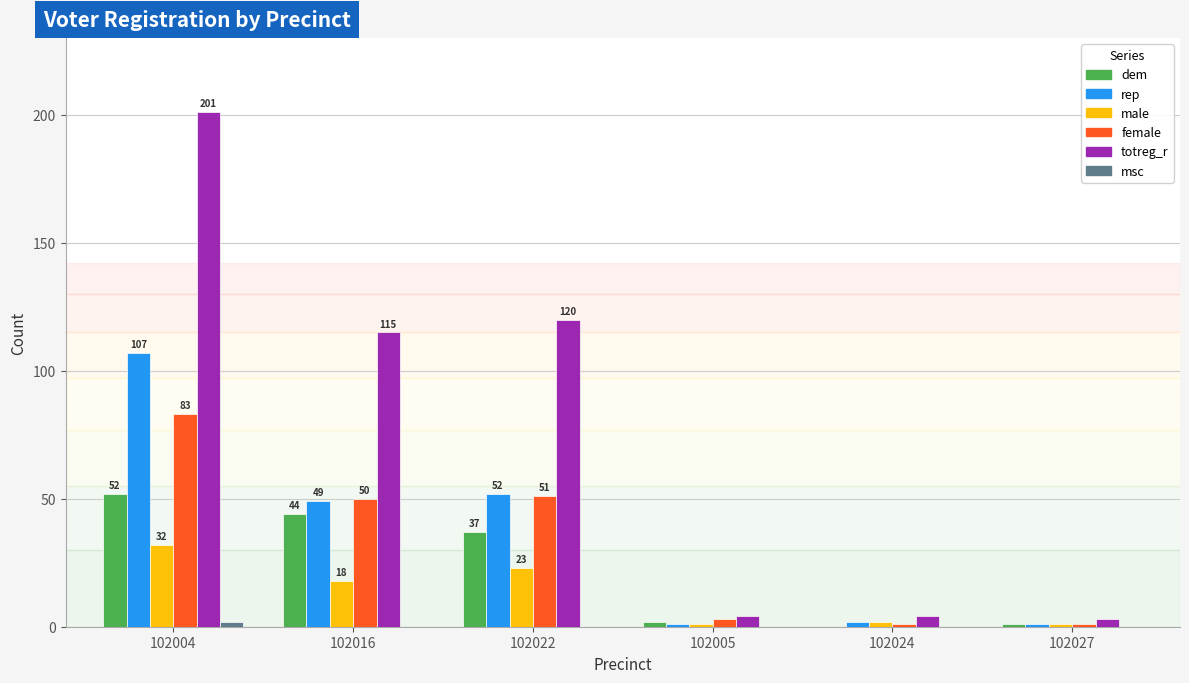

True or false: dem has a value of 24 at 102004.

False